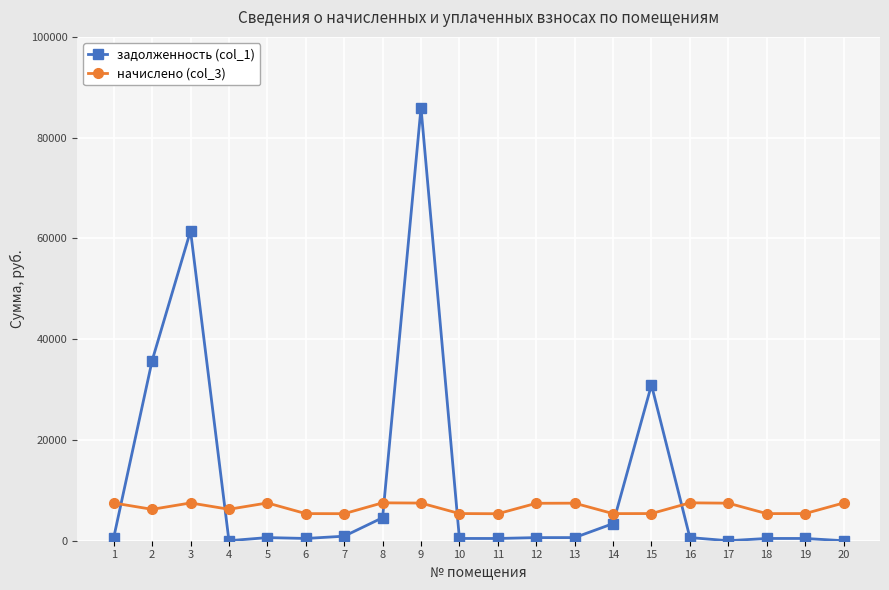

What is the minimum value for начислено (col_3)?

5357.4